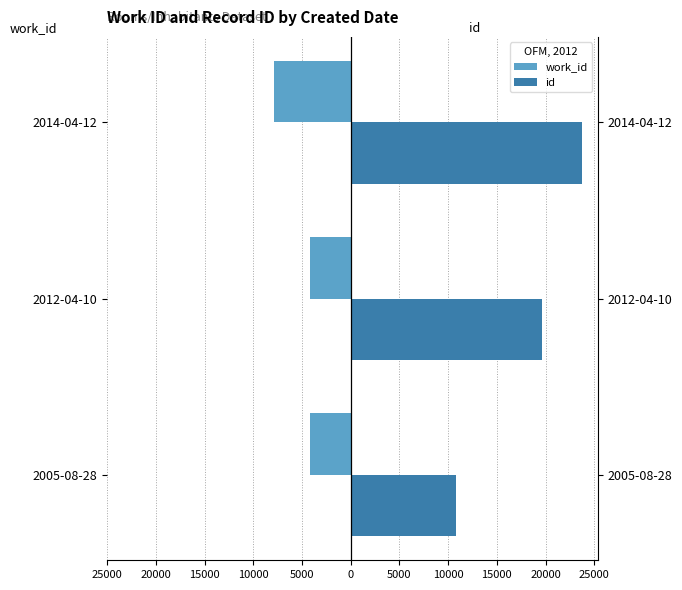

Reading left to right, transcribe all the data shown in this chart.

work_id: -4167	-4155	-7864
id: 10797	19677	23778